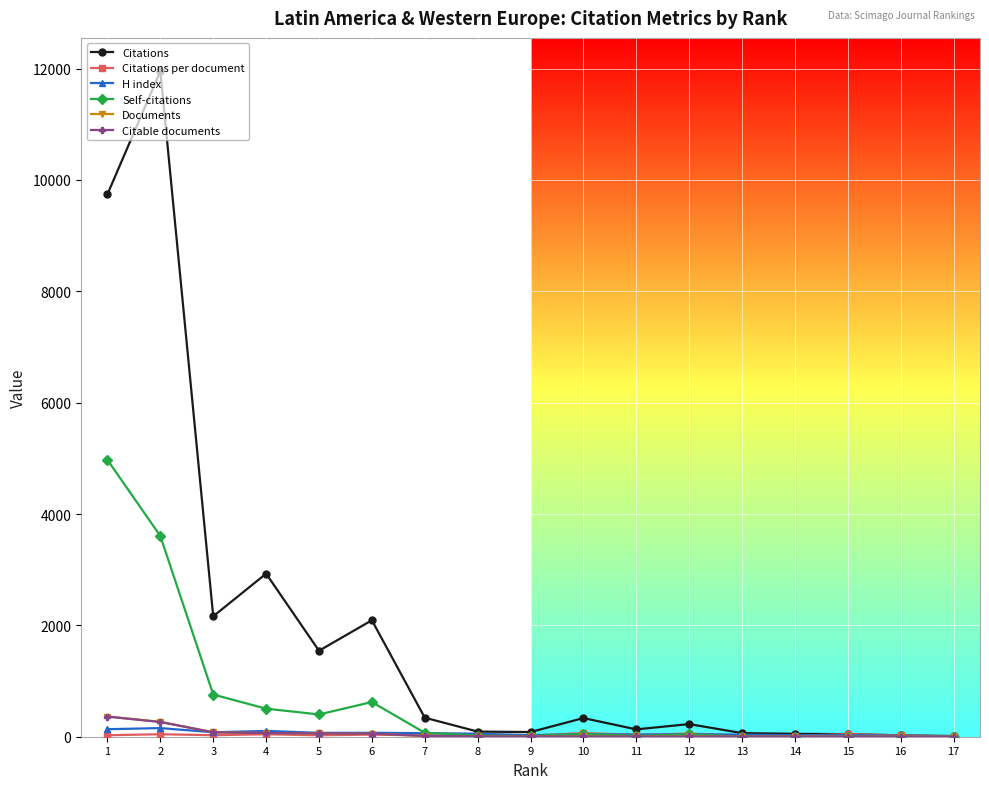

What is the maximum value shown in the chart?

11954.0